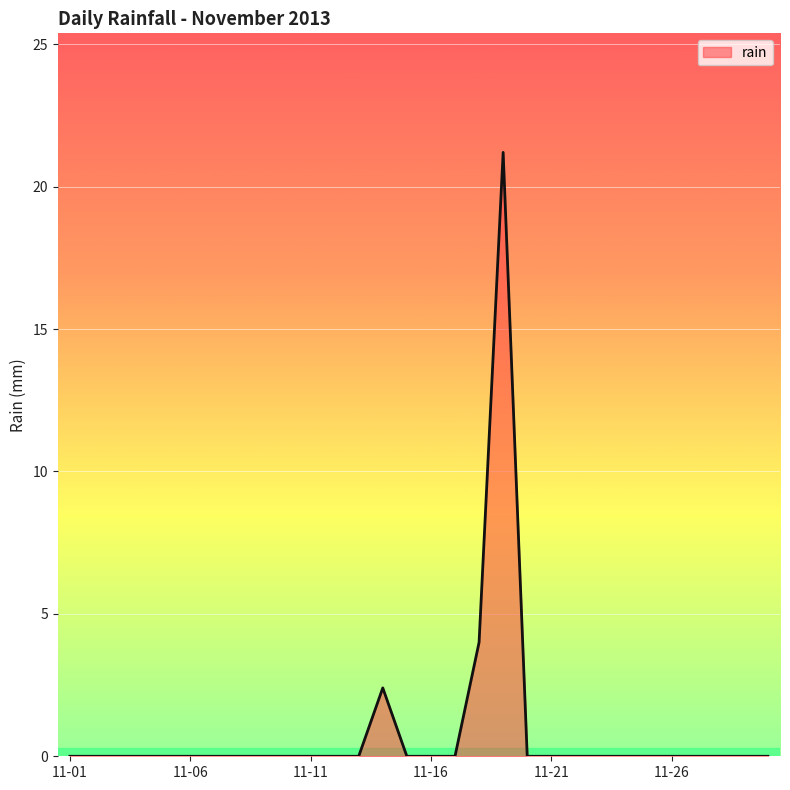

True or false: there are more than 0 points higher than both neighbors.

True